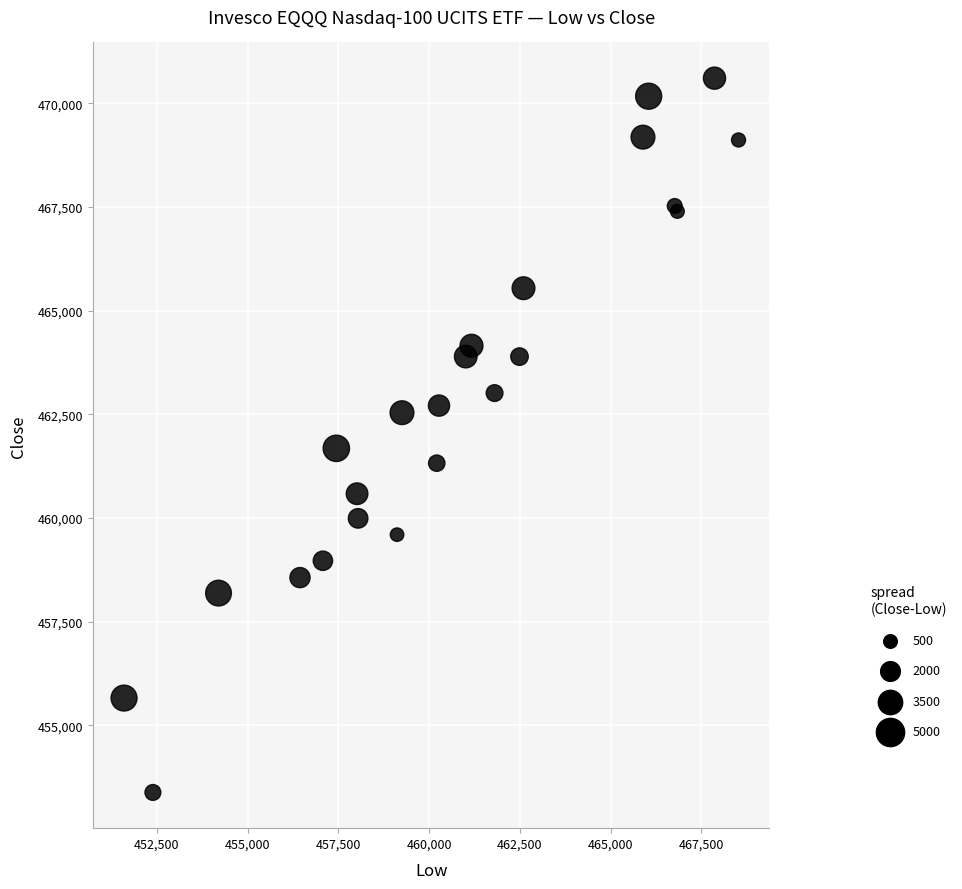

What Y value in the scatter plot is closest to 461994?

461680